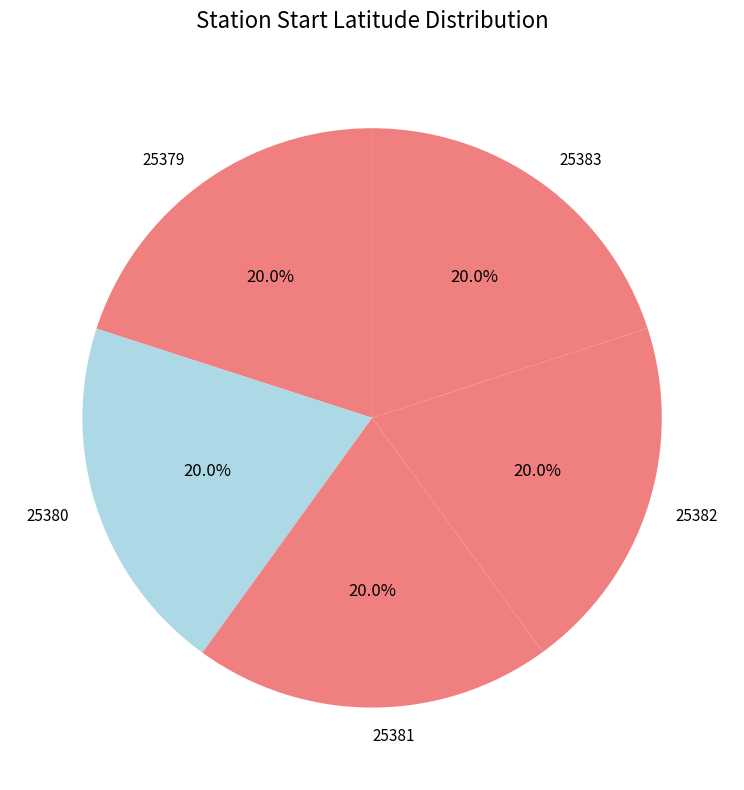

Is the sum of 25380 and 25383 greater than half?

No